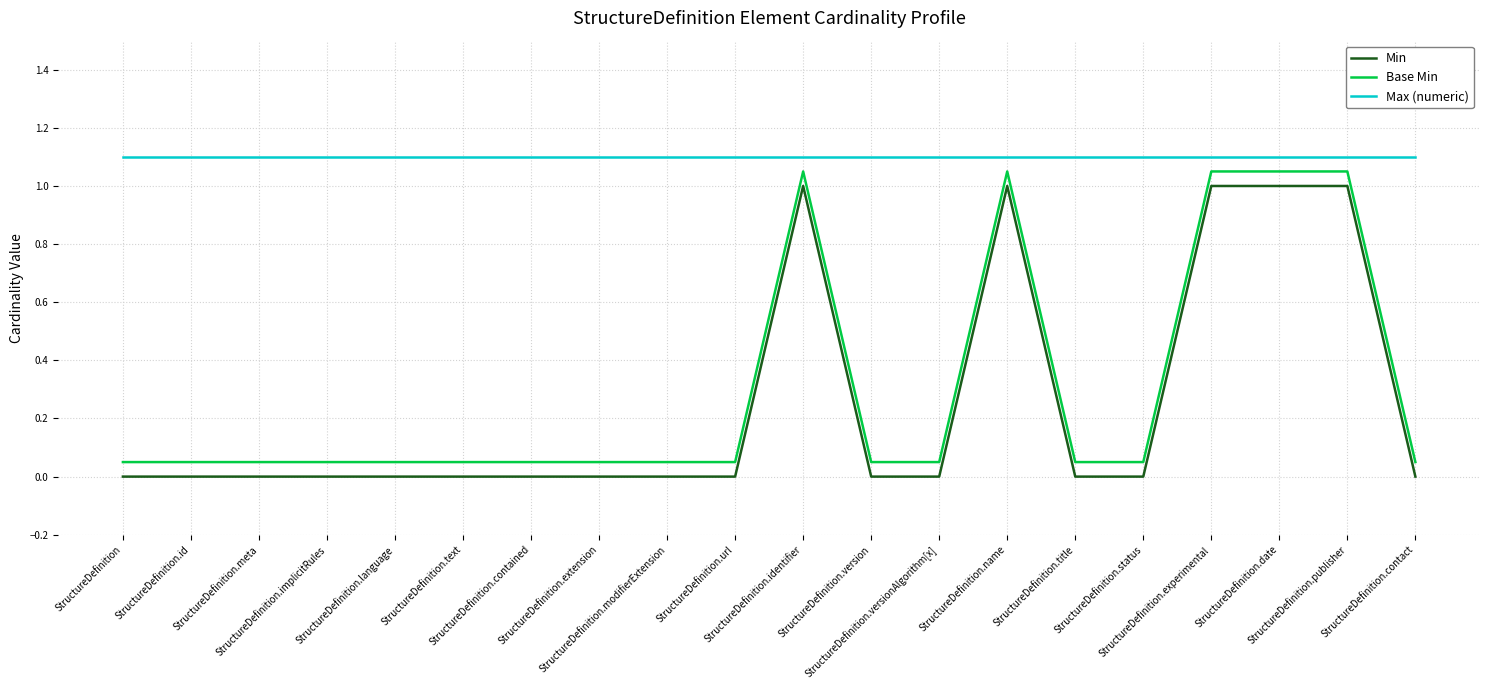

True or false: Min and Max (numeric) cross at least once.

False